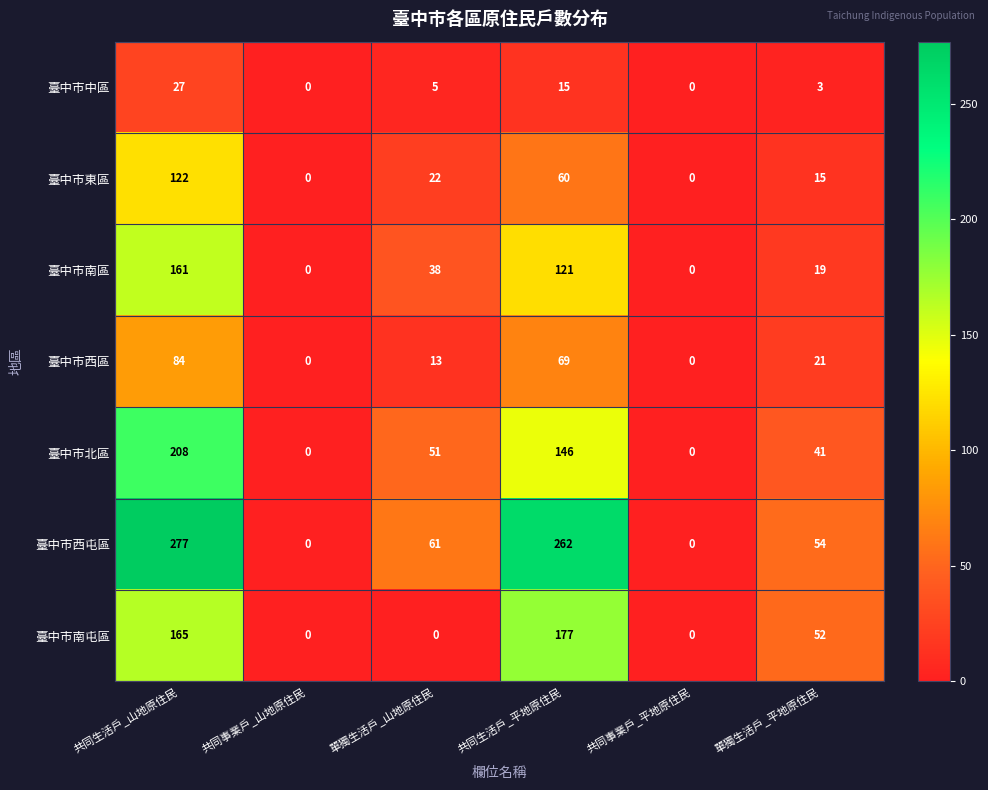

At 共同生活戶_山地原住民, list the series in order from smallest to largest.

臺中市中區, 臺中市西區, 臺中市東區, 臺中市南區, 臺中市南屯區, 臺中市北區, 臺中市西屯區